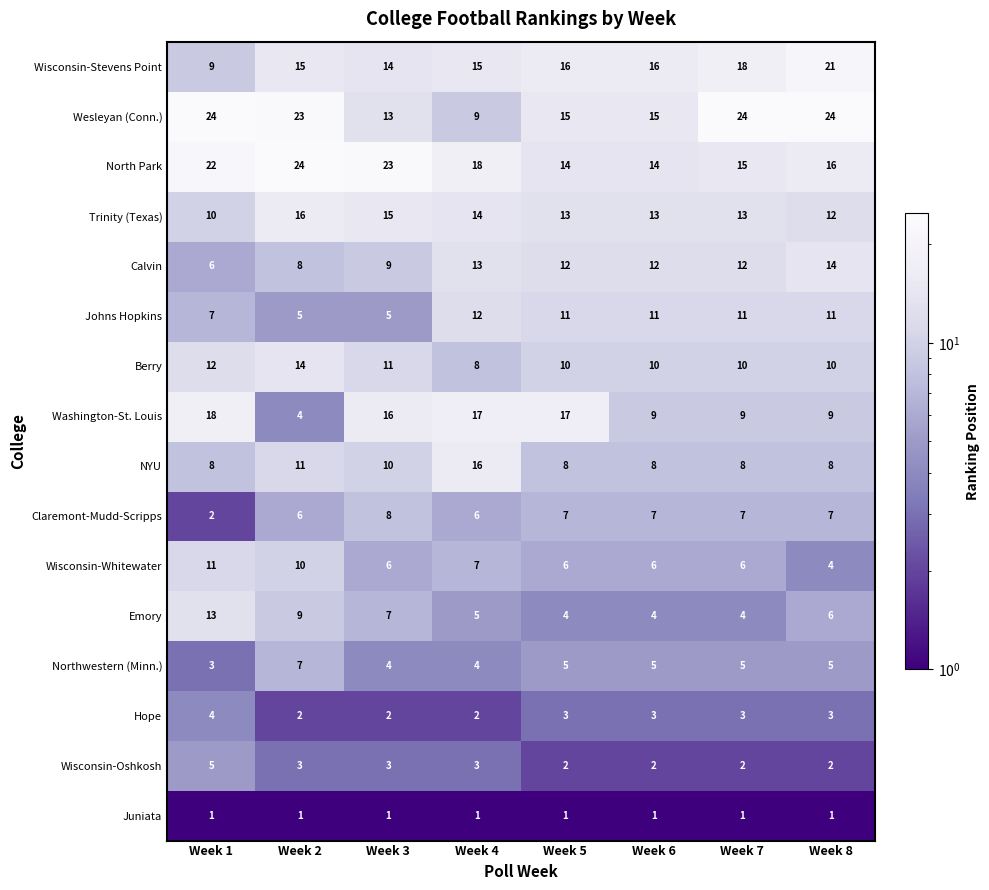

Between Week 3 and Week 4, which series saw the biggest shift?

Johns Hopkins